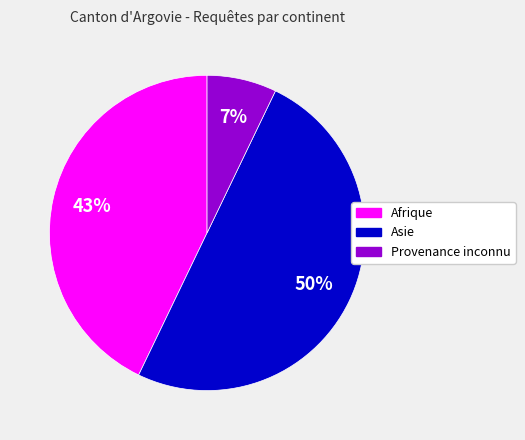

What percentage is the Provenance inconnu slice, to the nearest percent?

7%